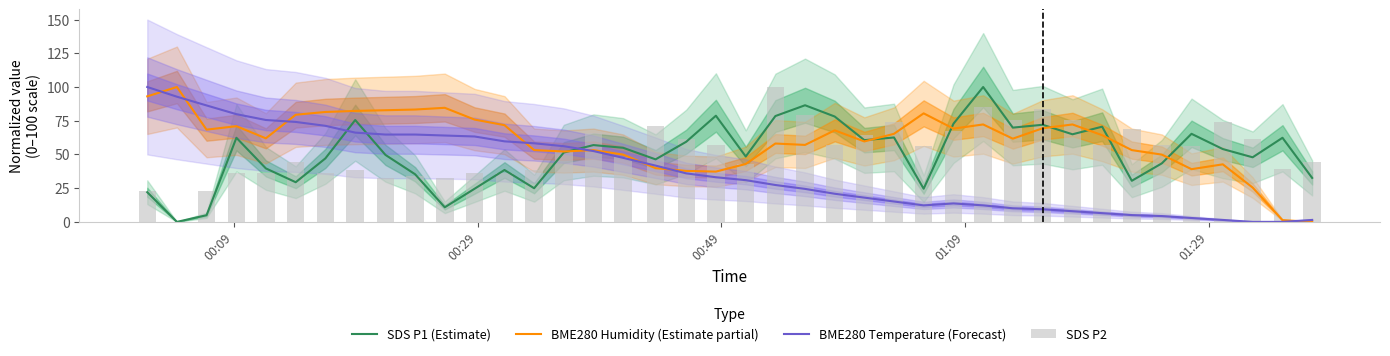

What is the maximum value for SDS P1 (Estimate)?

100.0